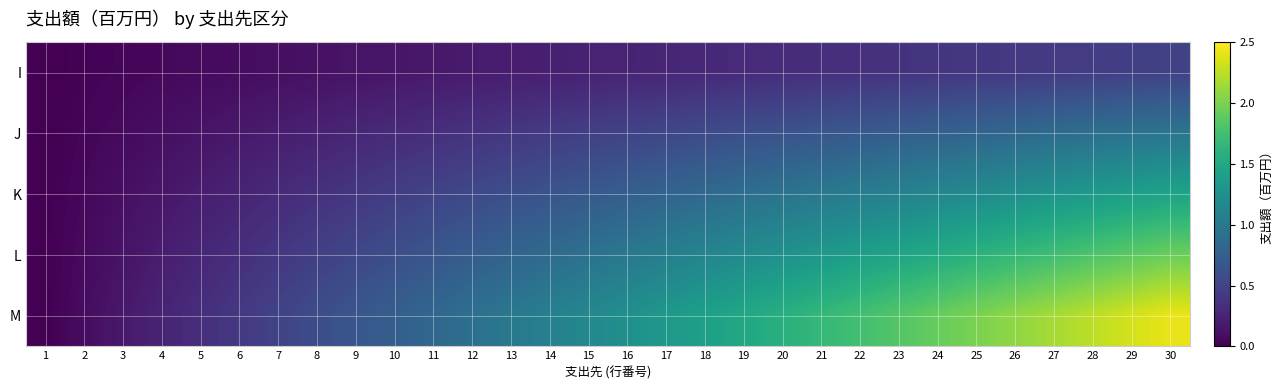

Which series has the widest spread of values?

M